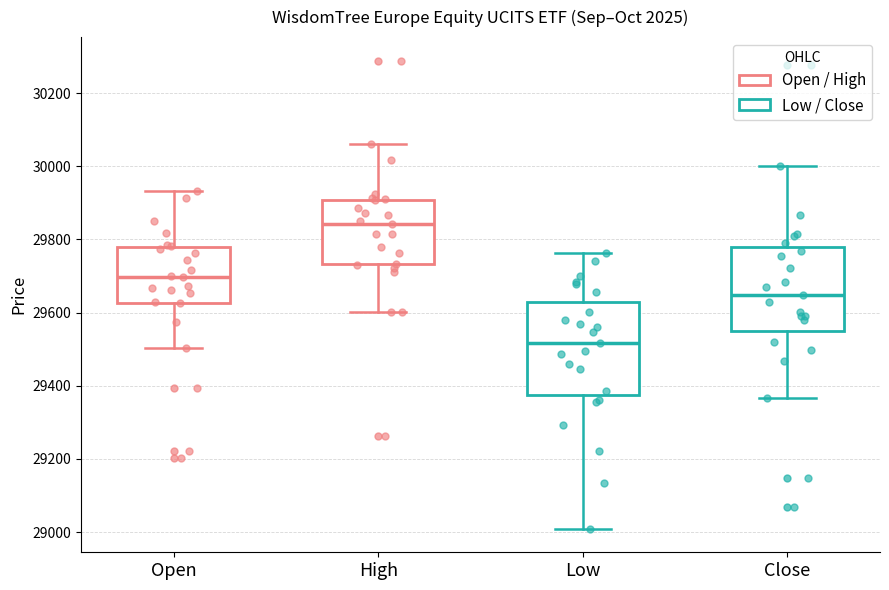

Reading left to right, read every box against the y-axis: the position of its median line, the range the box covers, and the ends of its whiskers. The values are not printed on the chart, so give them approximately, as read against the axis.

Open: median 29700, box 29620 to 29780, whiskers 29500 to 29940
High: median 29840, box 29740 to 29900, whiskers 29600 to 30060
Low: median 29520, box 29380 to 29620, whiskers 29000 to 29760
Close: median 29640, box 29560 to 29780, whiskers 29360 to 30000